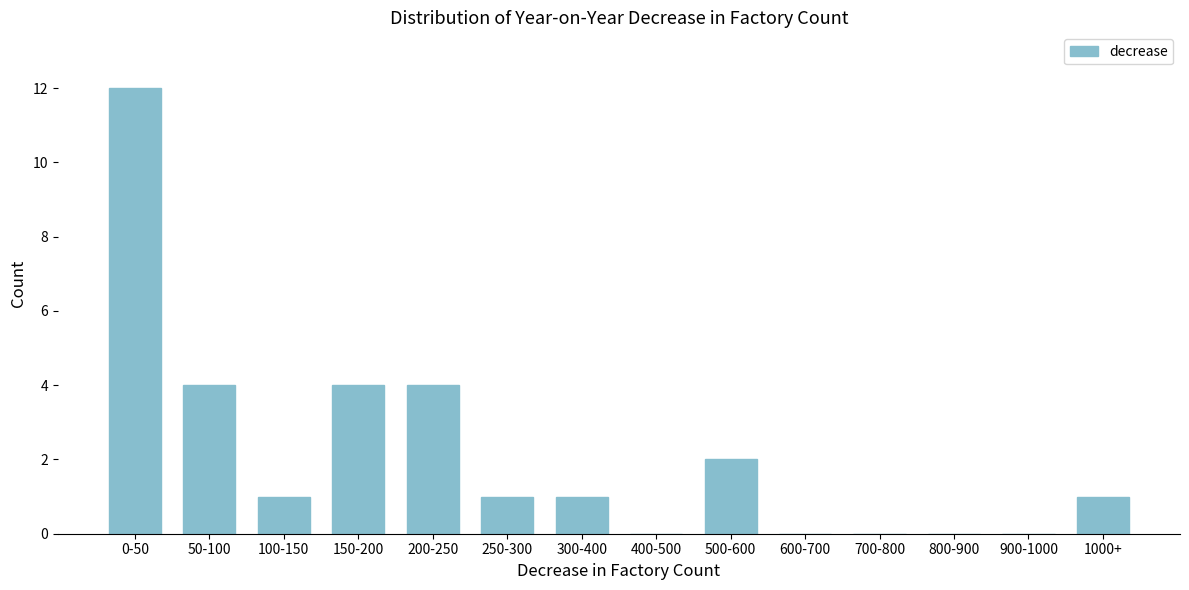

Reading left to right, transcribe all the data shown in this chart.

0-50=12	50-100=4	100-150=1	150-200=4	200-250=4	250-300=1	300-400=1	400-500=0	500-600=2	600-700=0	700-800=0	800-900=0	900-1000=0	1000+=1